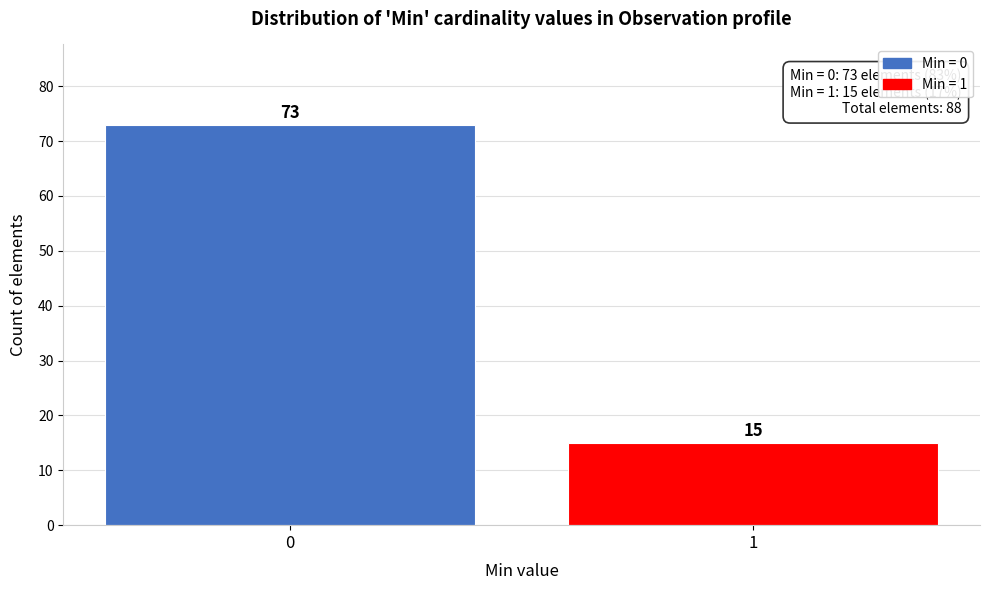

Reading left to right, list all the values displayed in this chart.

0=73	1=15